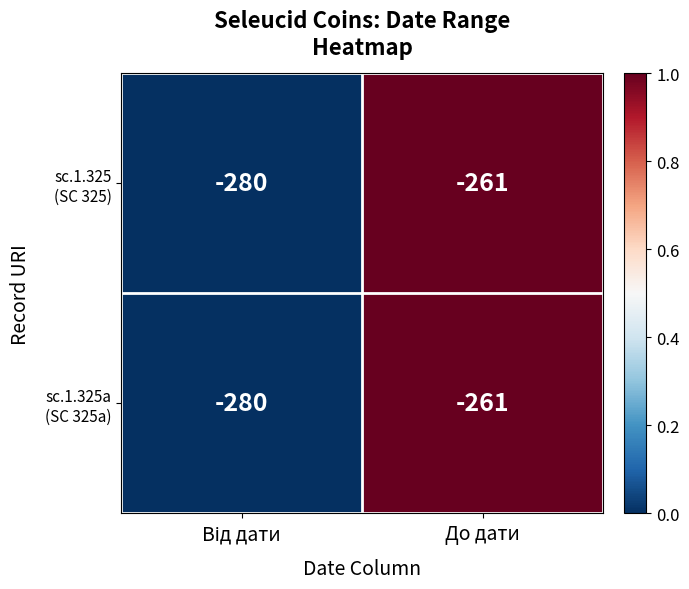

At which category is the sum across all series the highest?

До дати